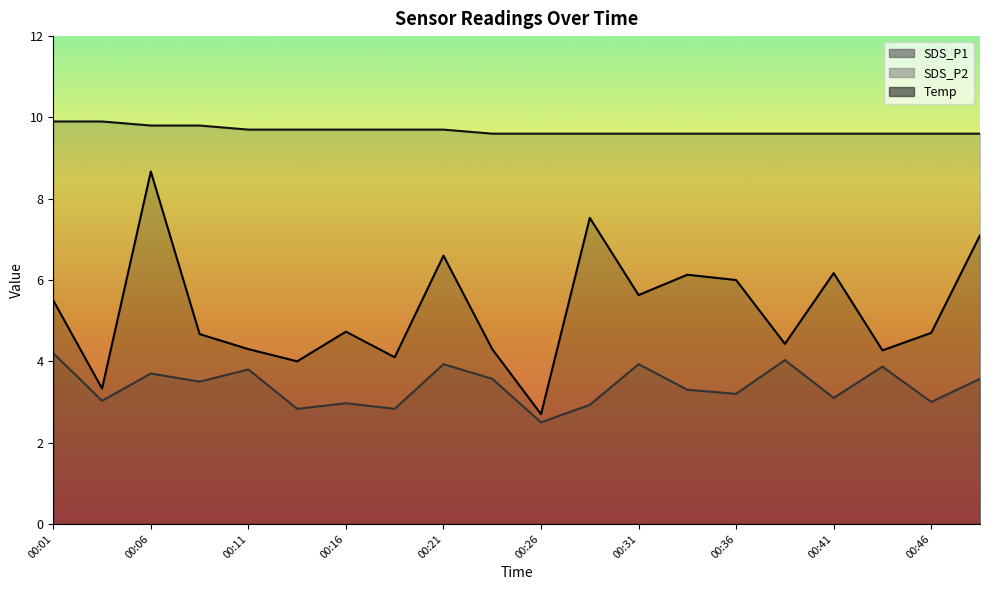

What are all the series names shown in the legend?

SDS_P1, SDS_P2, Temp